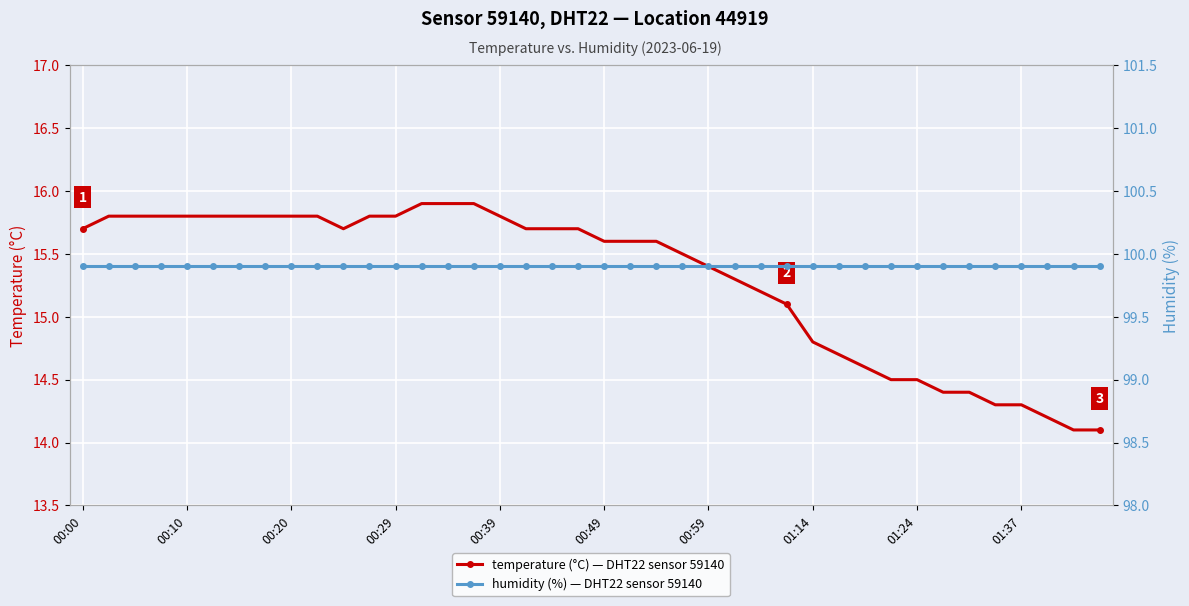

What is the minimum value for humidity (%)?

99.9